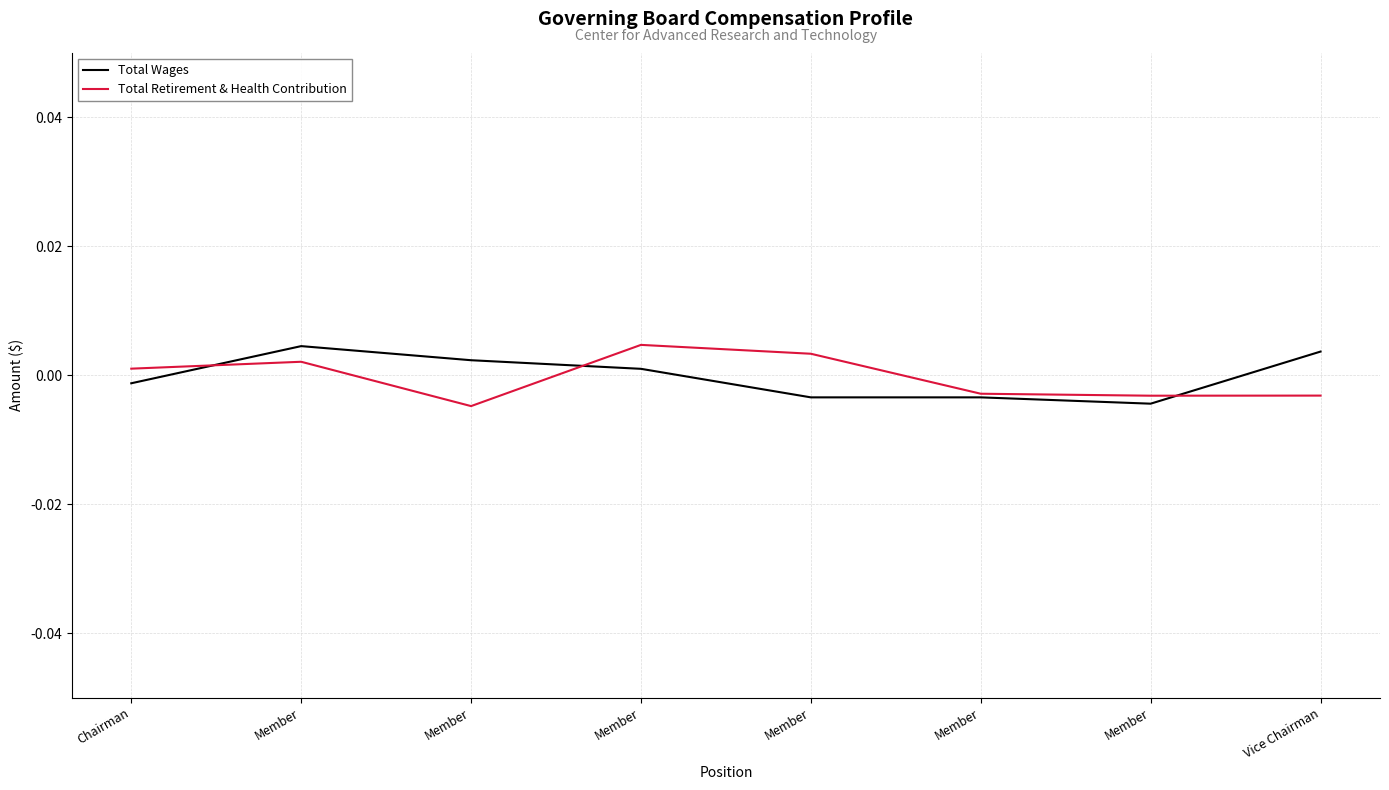

Rank the series by their average value, from lowest to highest.

Total Retirement & Health Contribution, Total Wages